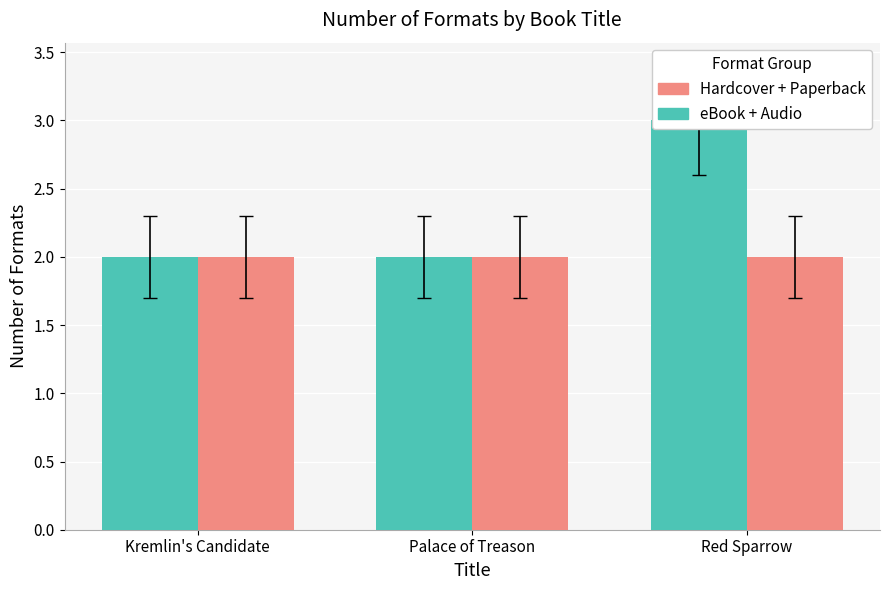

Which series has the largest total across all categories?

eBook + Audio